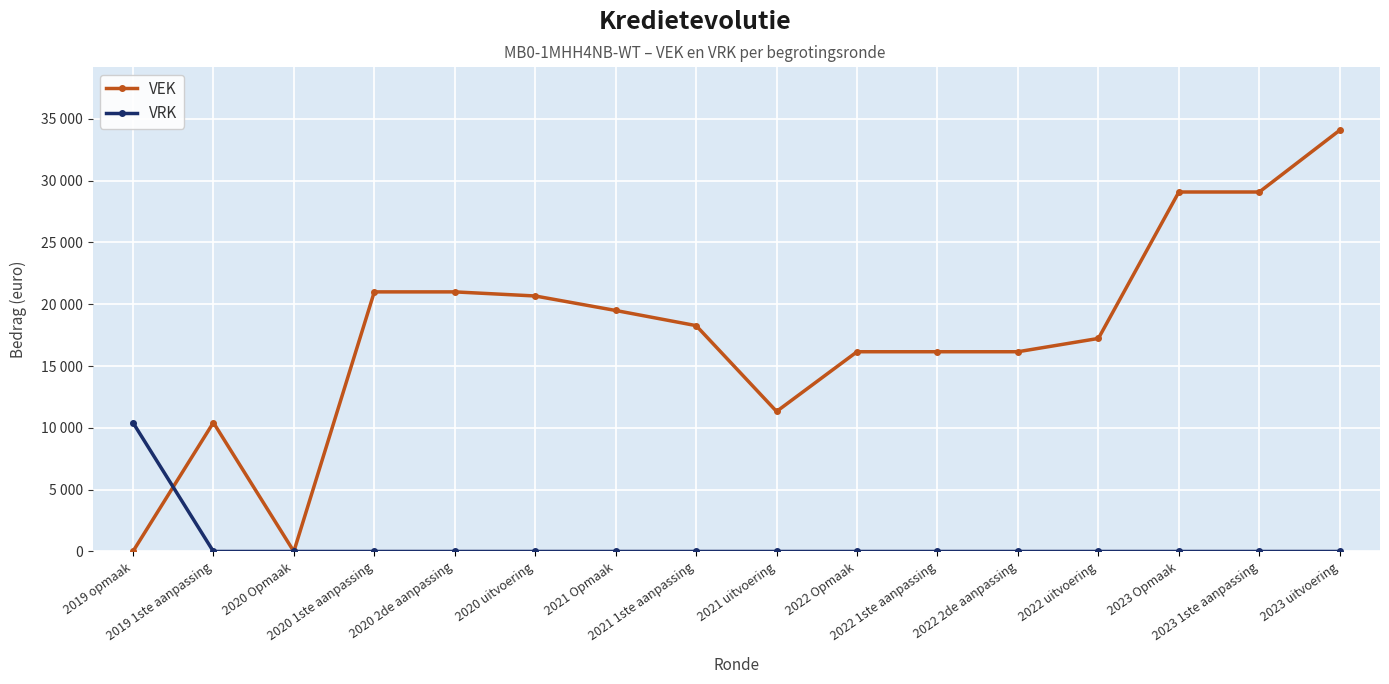

True or false: VEK has more than 2 points higher than both neighbors.

False